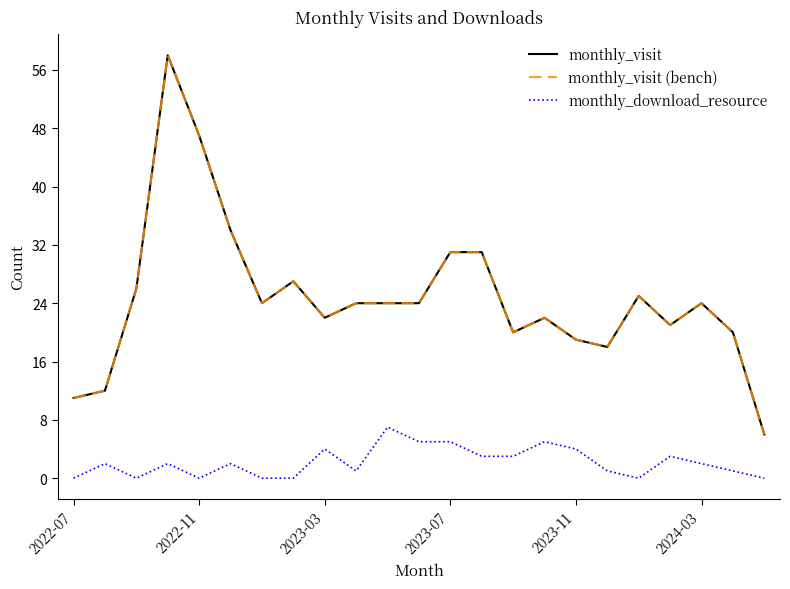

What is the difference between the maximum and second lowest values in the monthly_visit (bench) series?

47